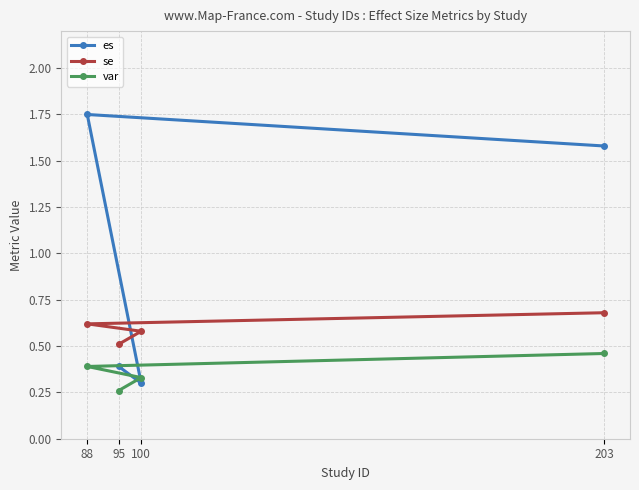

At which label is es closest to 1?

203